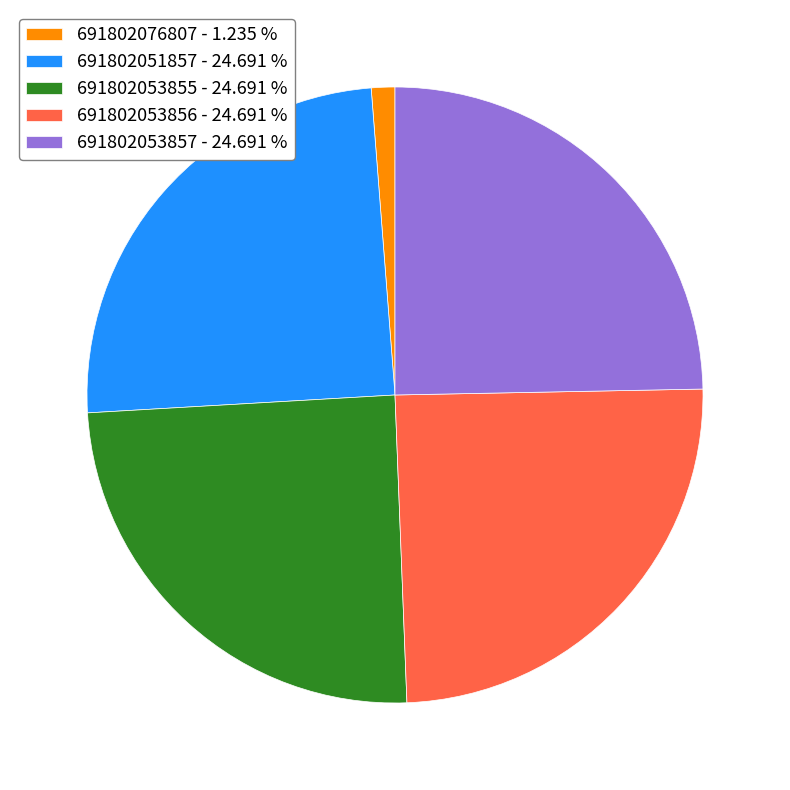

True or false: 691802076807 accounts for 1% of the total.

True